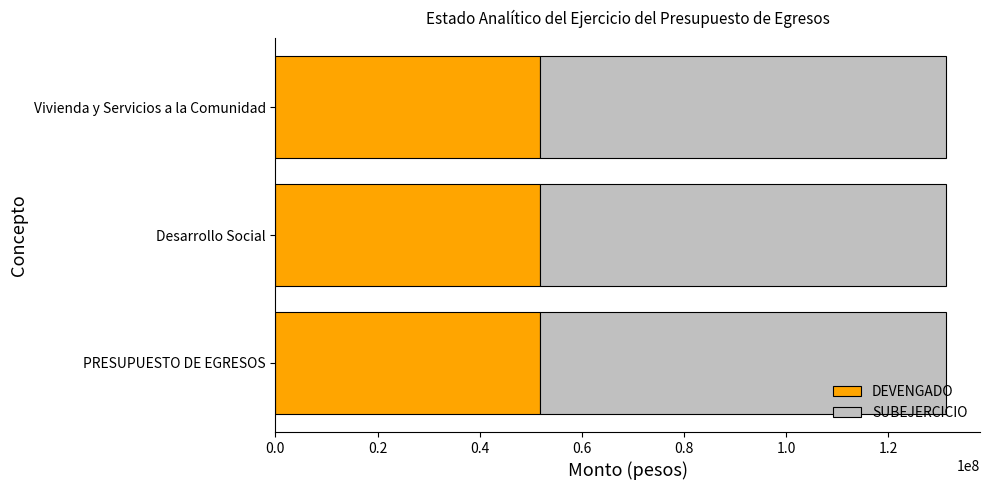

What is the average value of the DEVENGADO series?

51723385.8